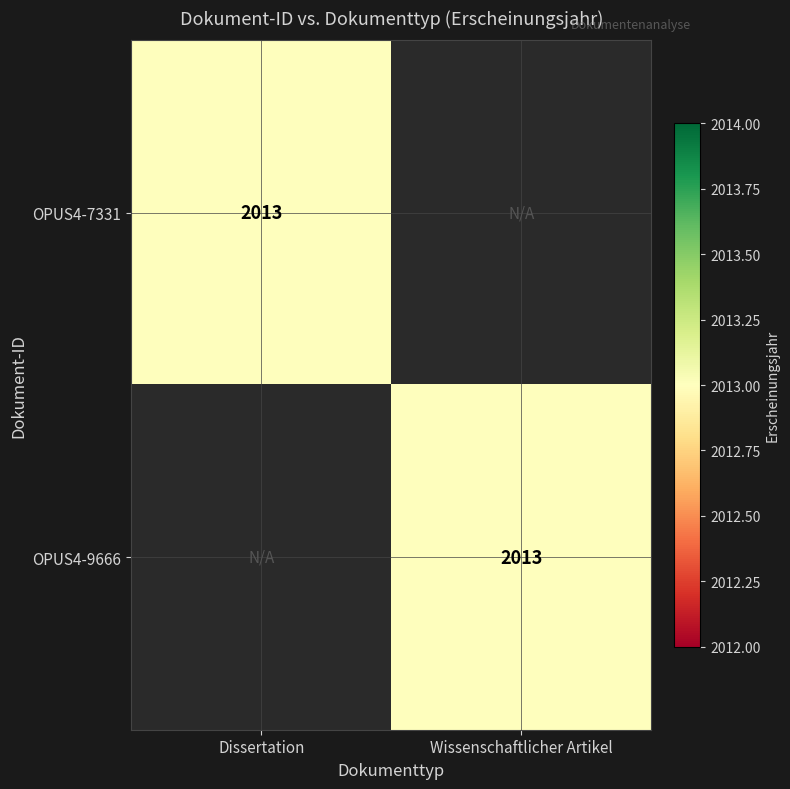

The OPUS4-9666 series shows 2013 at Wissenschaftlicher Artikel. True or false?

True